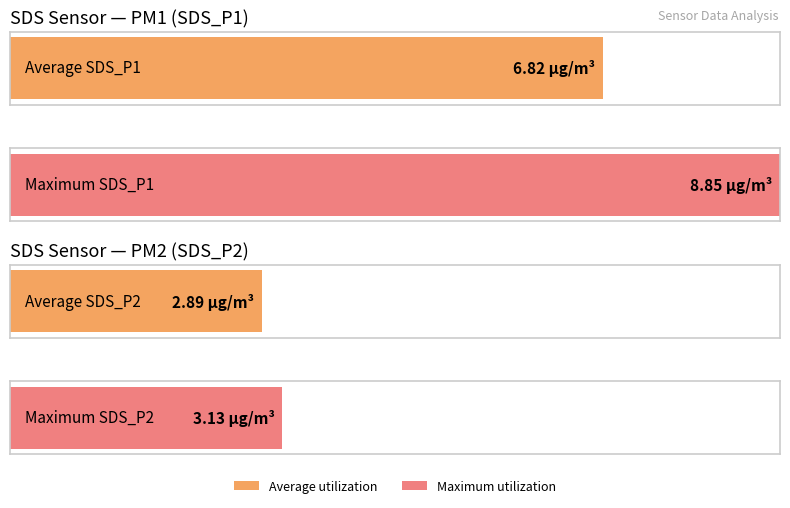

Which series has the widest spread of values?

SDS_P1